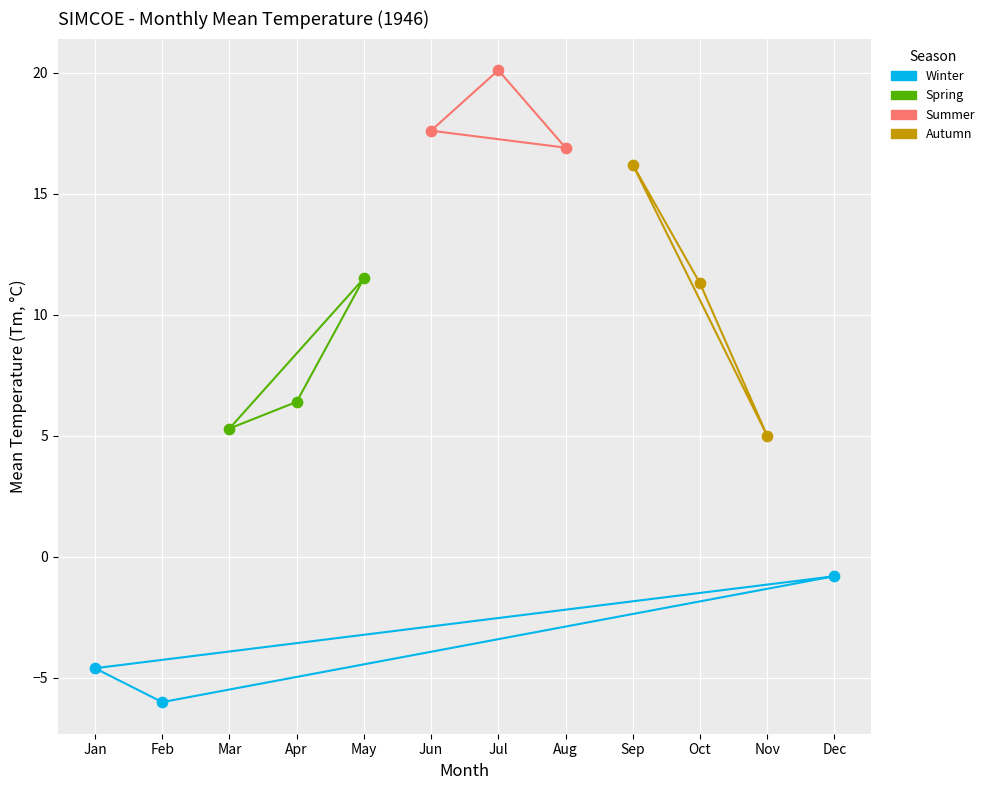

Which series reaches the maximum Y coordinate?

Summer